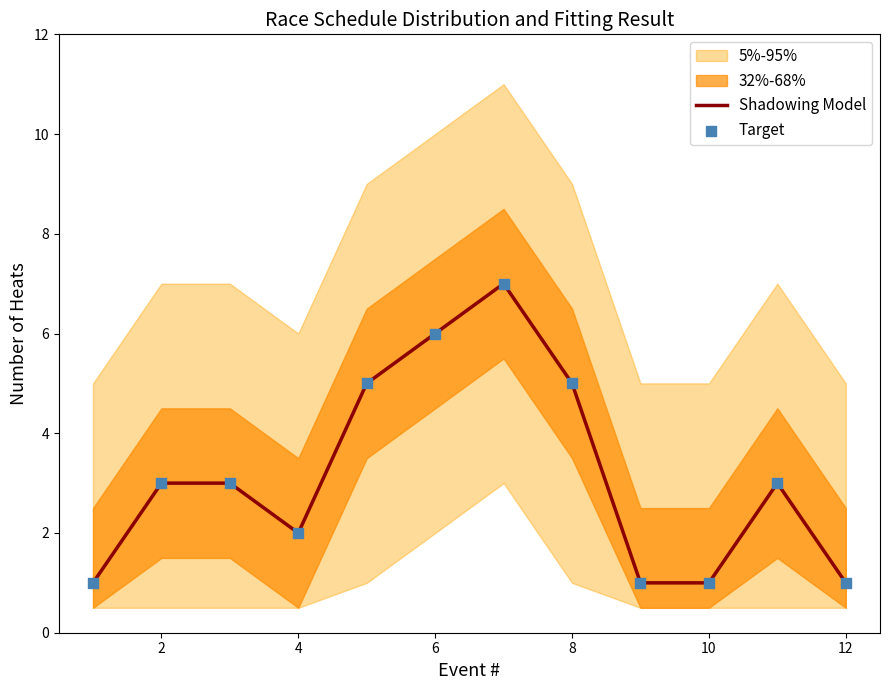

Is it true that Shadowing Model equals 3 at 4?

False